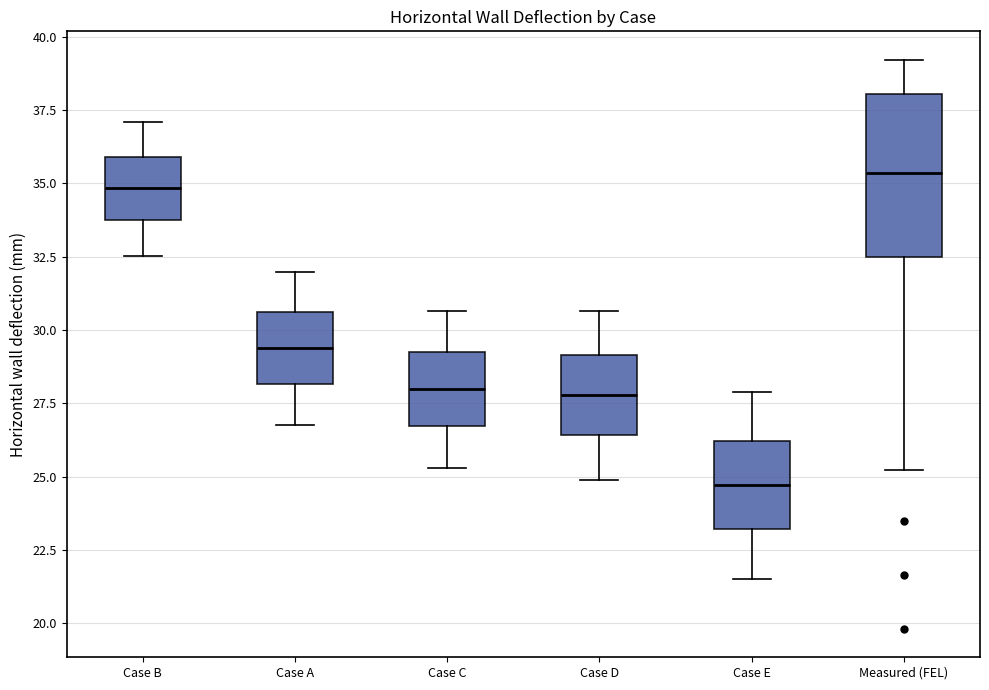

Which box has the highest median line?

Measured (FEL)